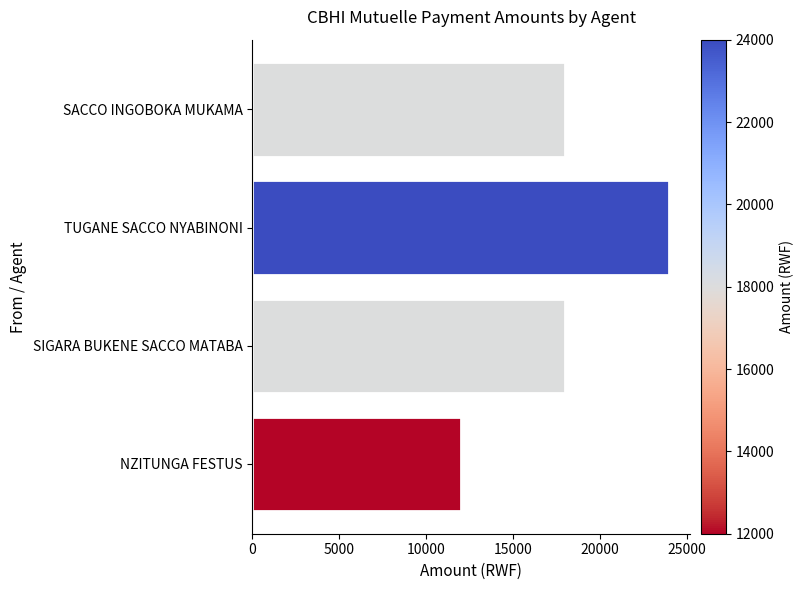

True or false: the data shows 25731 at SACCO INGOBOKA MUKAMA.

False